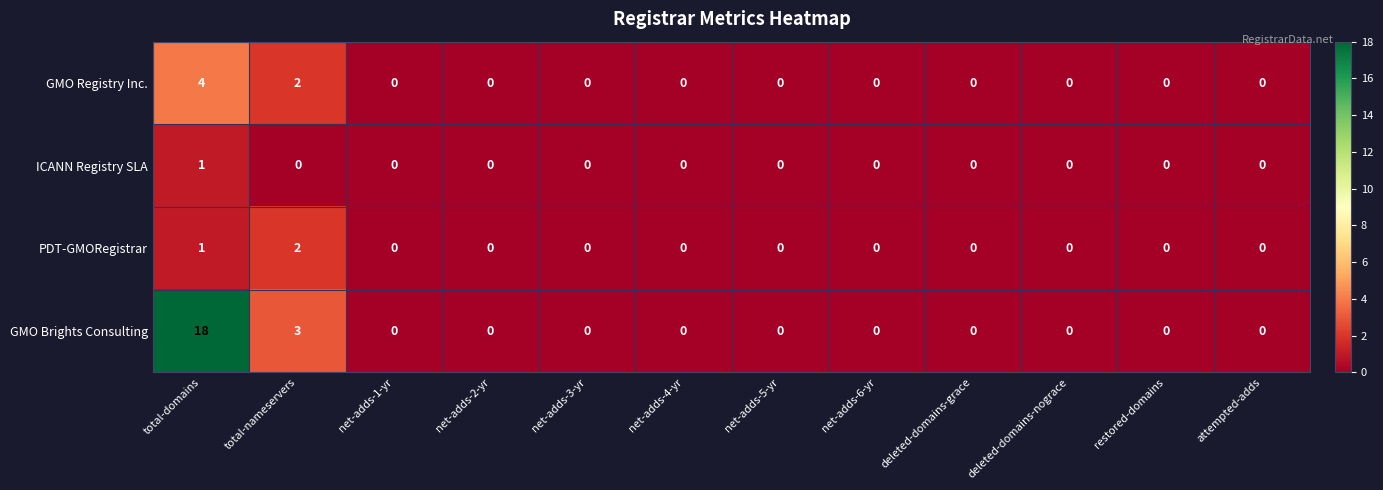

Rank the series by their maximum value, from highest to lowest.

GMO Brights Consulting, GMO Registry Inc., PDT-GMORegistrar, ICANN Registry SLA